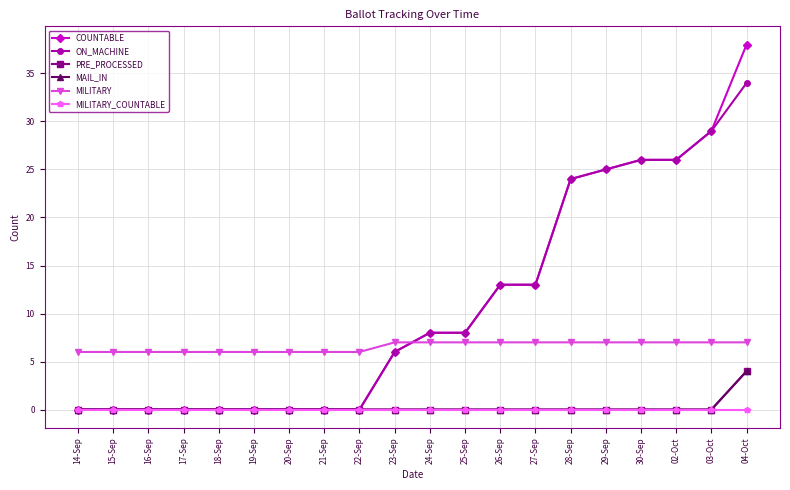

True or false: MILITARY_COUNTABLE and COUNTABLE cross at least once.

False